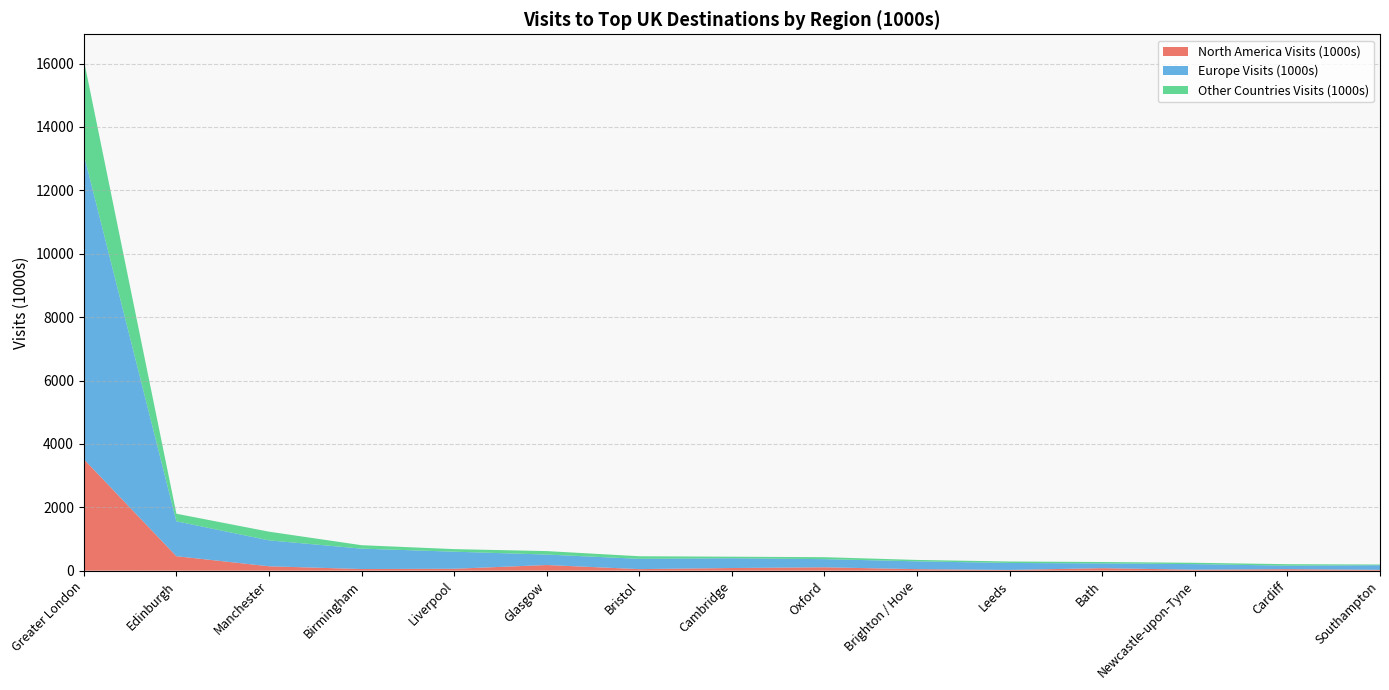

Reading left to right, transcribe all the data shown in this chart.

North America Visits (1000s): 3517.8	456.3	138.4	51.5	60.1	177.9	48.8	83.7	106.0	47.5	23.0	78.6	30.9	46.4	25.9
Europe Visits (1000s): 9613.9	1101.8	818.4	644.0	538.9	330.5	325.1	307.8	257.6	246.7	220.4	151.2	175.8	110.8	145.6
Other Countries Visits (1000s): 2986.2	238.2	273.4	108.0	80.8	109.4	80.9	49.0	61.5	44.3	45.9	43.3	41.8	46.9	22.2